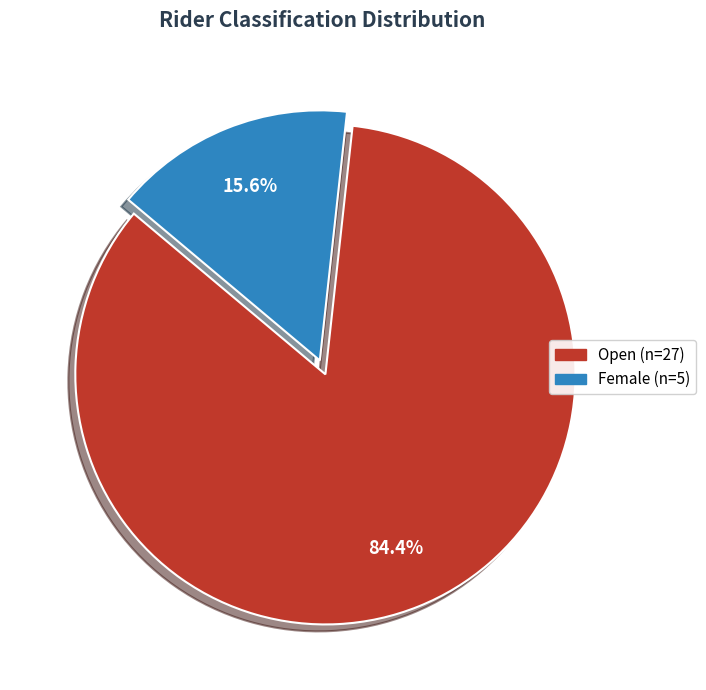

Is there any slice that represents more than half of the pie?

Yes